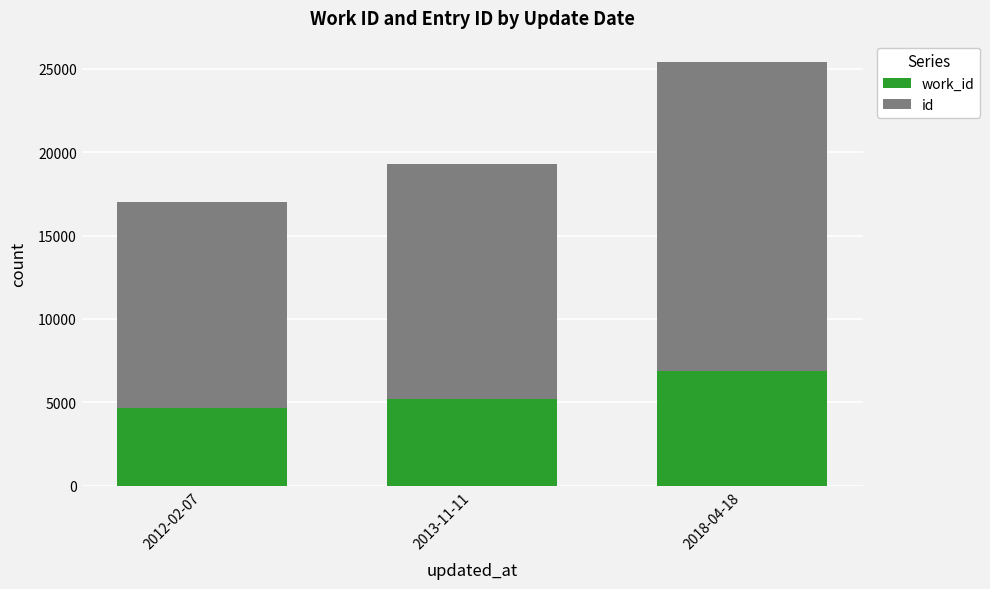

At which category is the sum across all series the highest?

2018-04-18